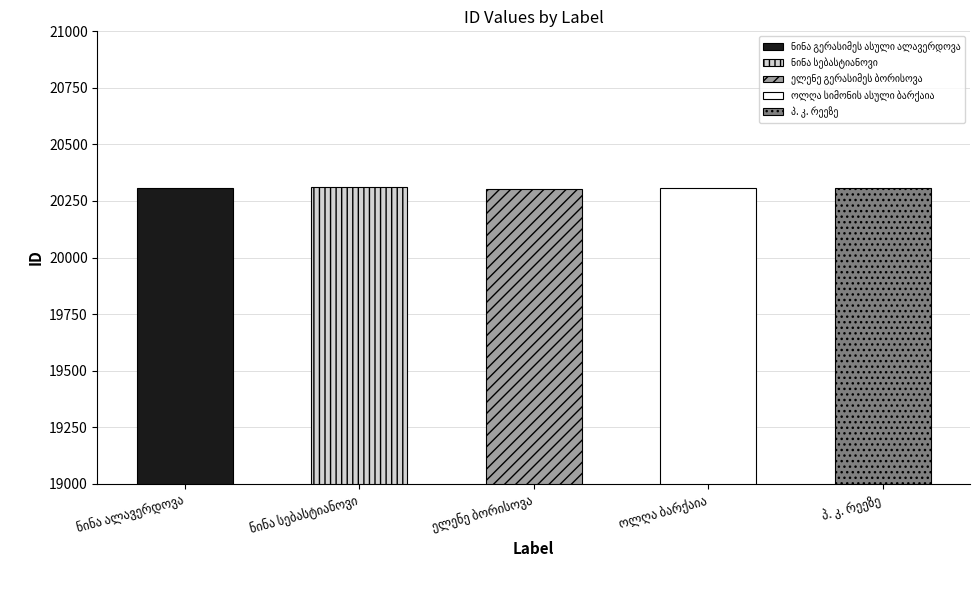

List the labels in order of value, smallest first.

ელენე გერასიმეს ბორისოვა, ოლღა სიმონის ასული ბარქაია, ნინა გერასიმეს ასული ალავერდოვა, პ. კ. რეეზე, ნინა სებასტიანოვი